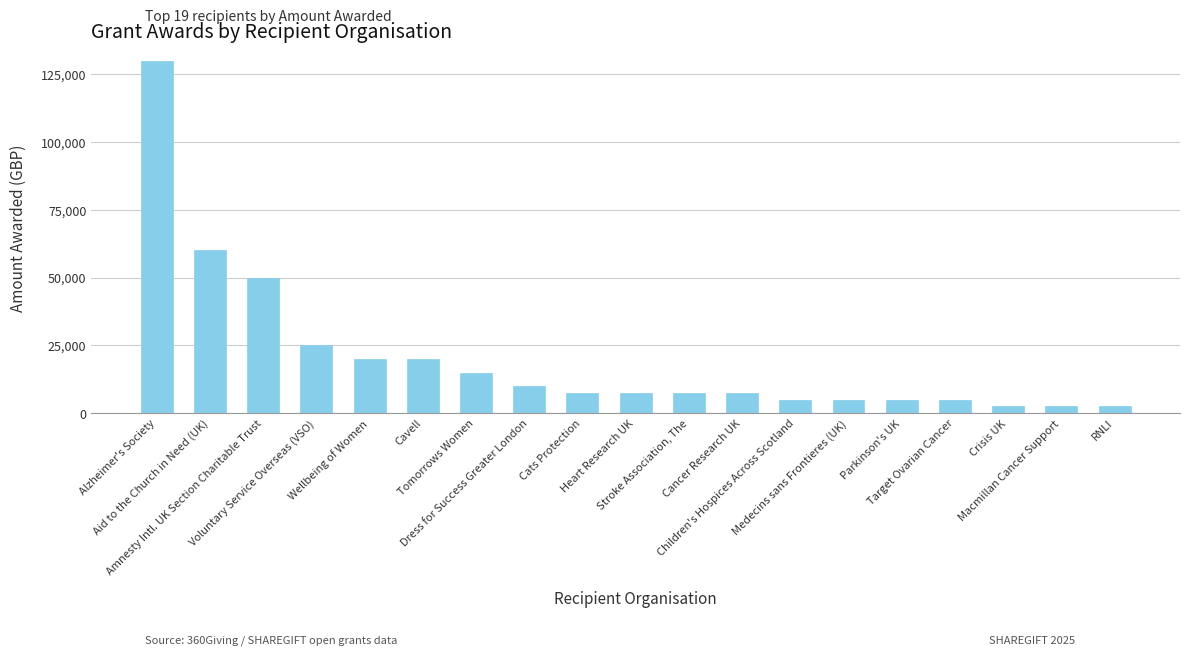

What is the maximum value shown in the chart?

130000